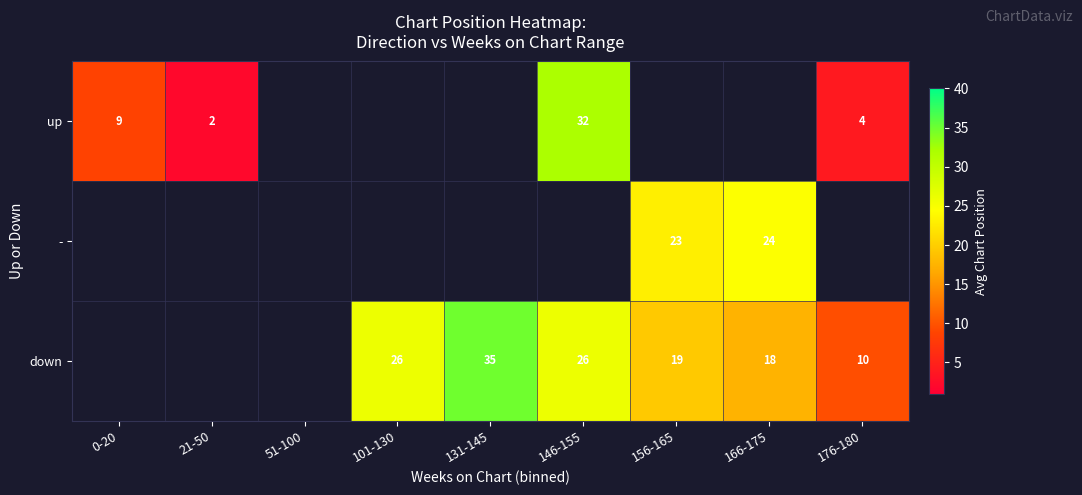

True or false: down has a value of 40.3 at 101-130.

False